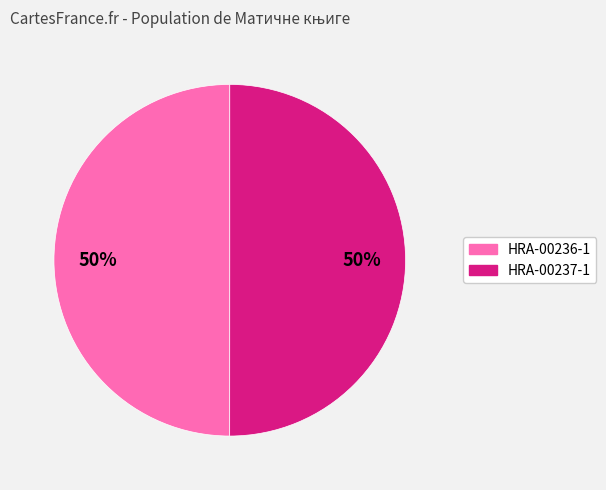

True or false: HRA-00237-1 accounts for 62% of the total.

False